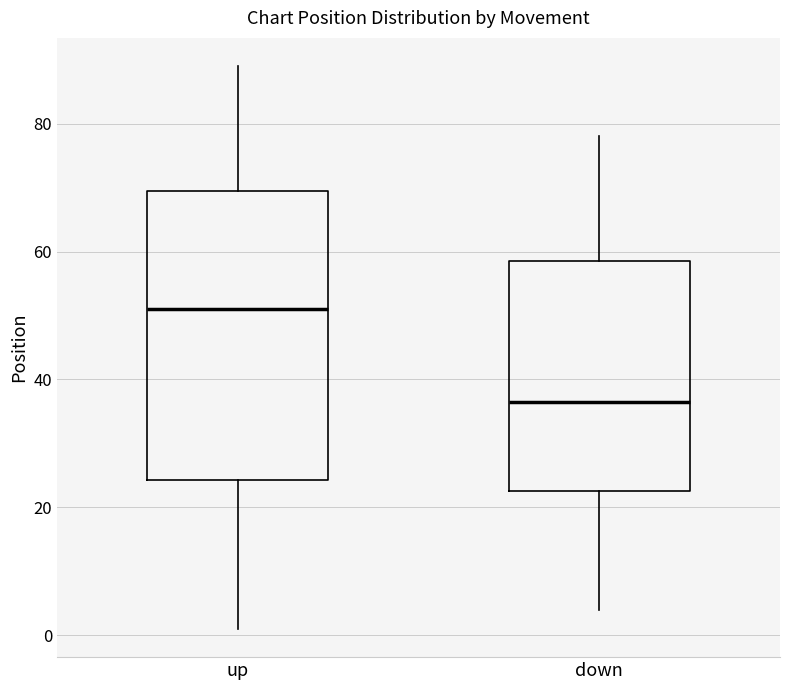

Reading left to right, read every box against the y-axis: the position of its median line, the range the box covers, and the ends of its whiskers. The values are not printed on the chart, so give them approximately, as read against the axis.

up: median 52, box 24 to 70, whiskers 2 to 90
down: median 36, box 22 to 58, whiskers 4 to 78